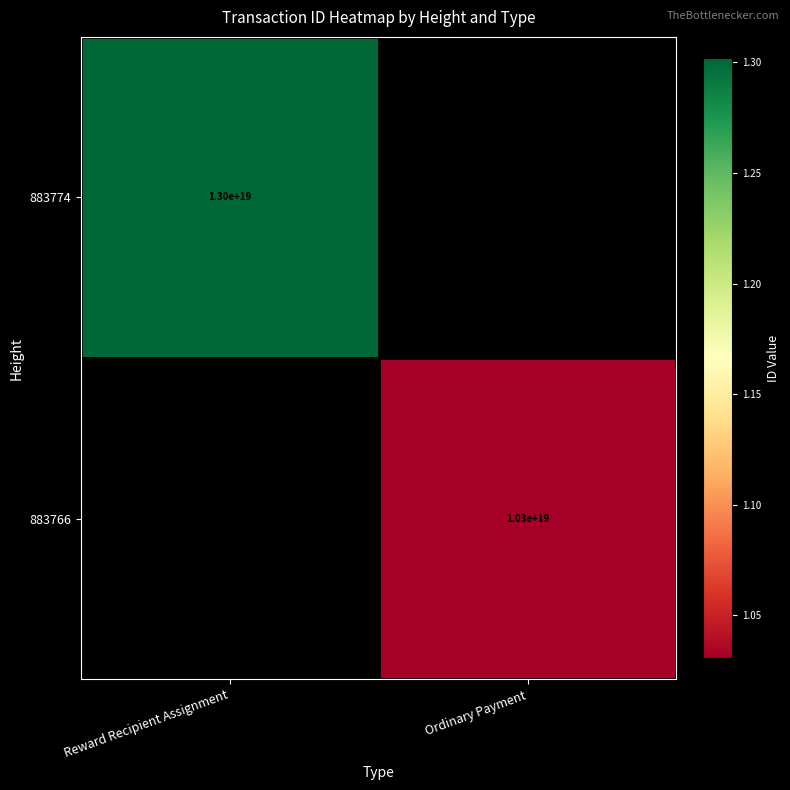

The 883774 series shows 20054599446336221184 at Reward Recipient Assignment. True or false?

False